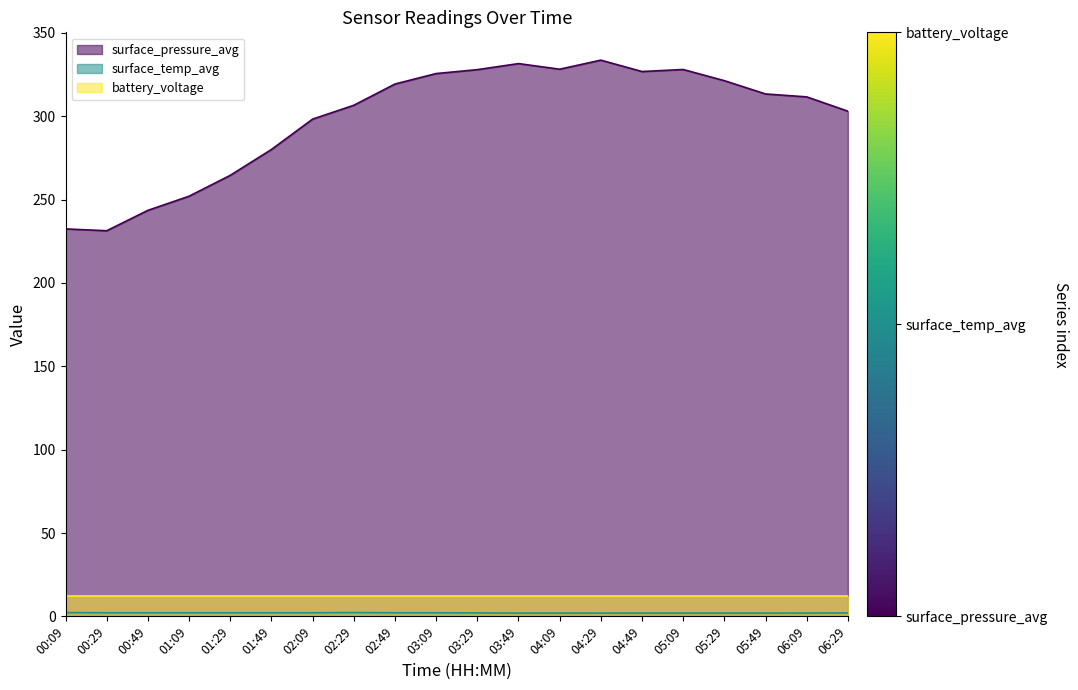

What is the label of the 6th point from the left?

01:49